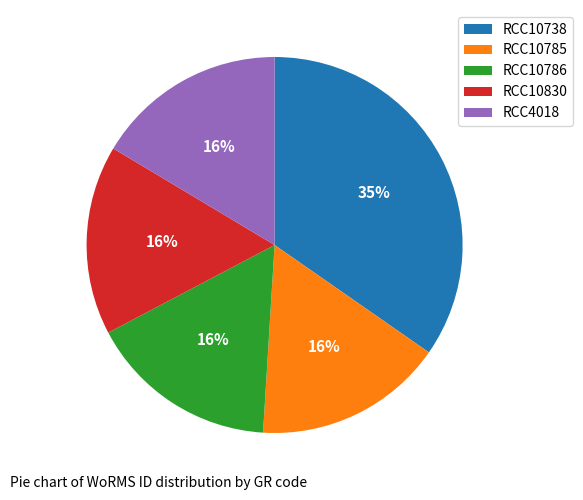

To the nearest percent, what portion does RCC10786 represent?

16%